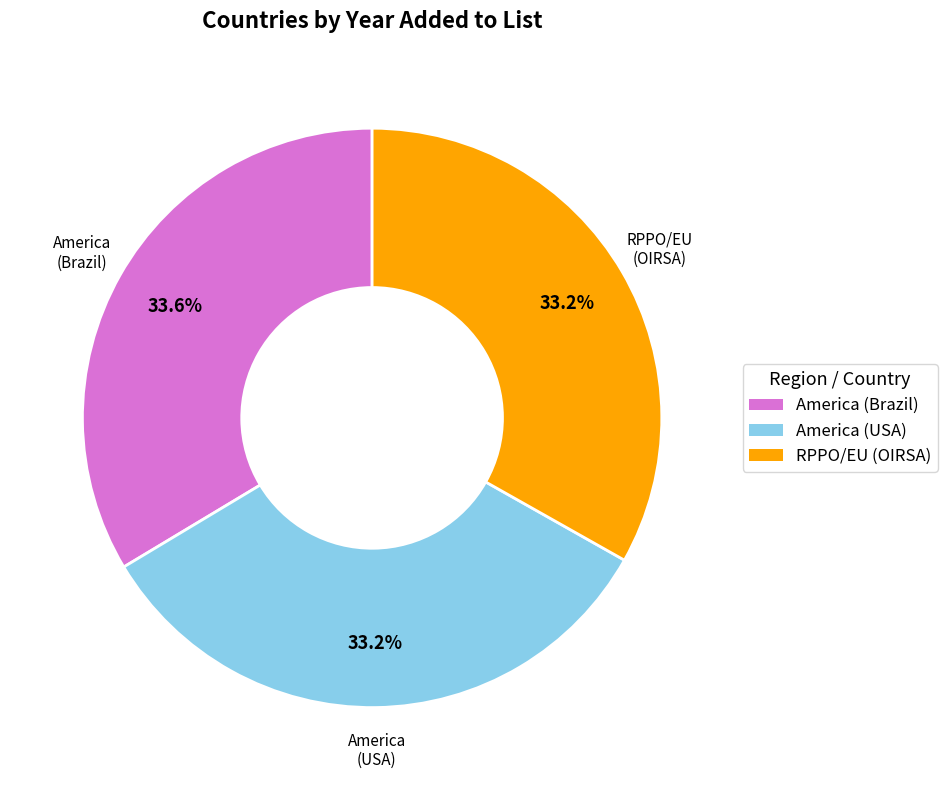

Does any single category account for the majority?

No